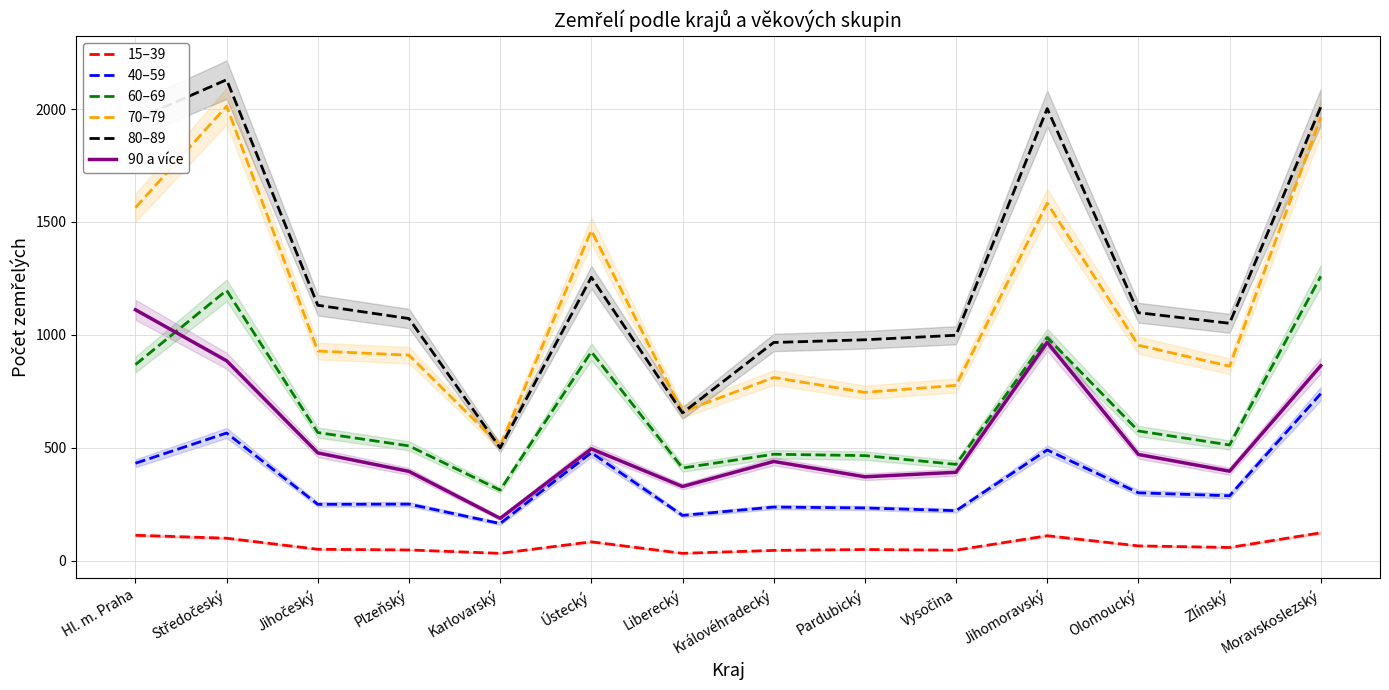

Which series changed the most between Středočeský and Jihočeský?

70–79